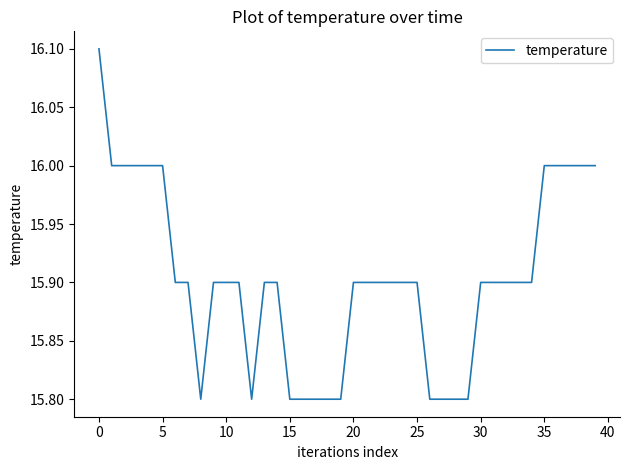

What is the difference between the maximum and minimum values?

0.3